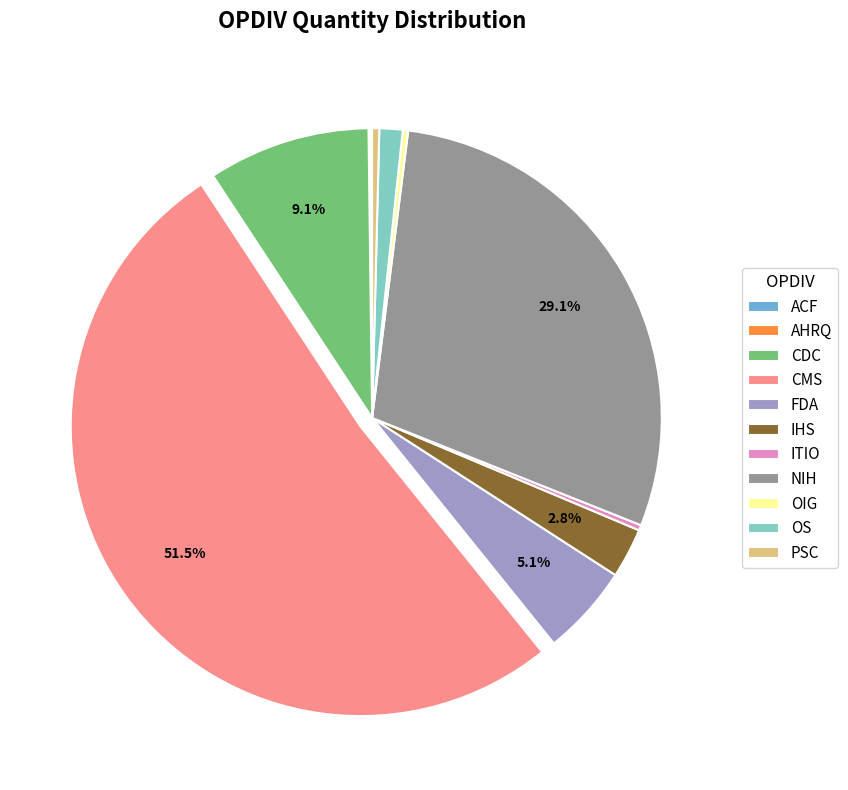

Combined, do OS and IHS account for over 50%?

No